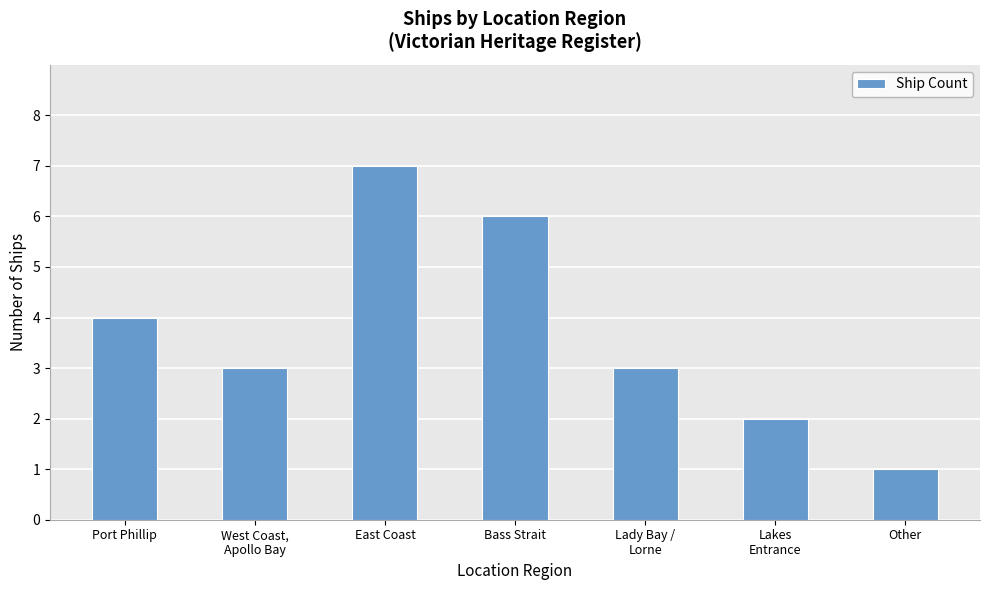

What is the value of the 5th bar from the left?

3